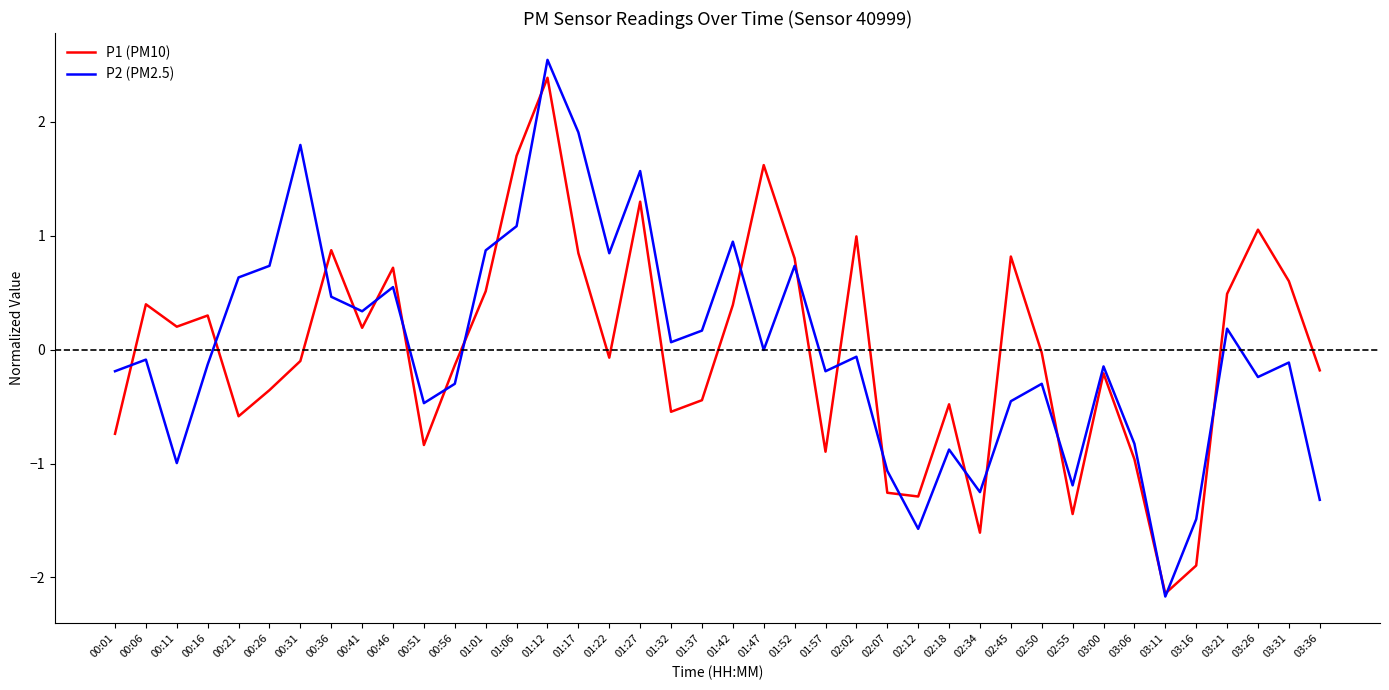

Between 00:16 and 00:21, which series saw the biggest shift?

P1 (PM10)